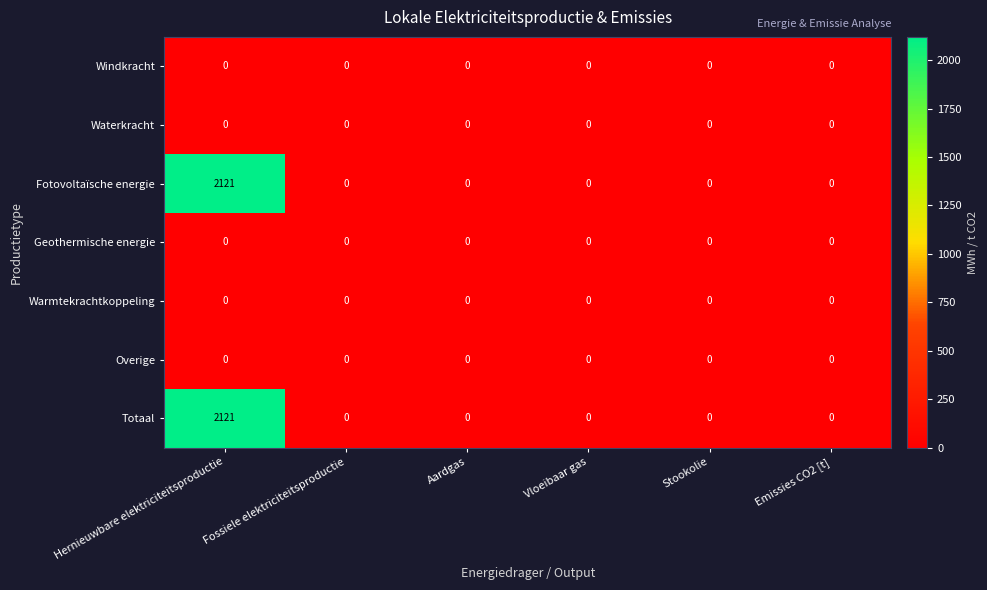

What is the total value across all series at Hernieuwbare elektriciteitsproductie?

4242